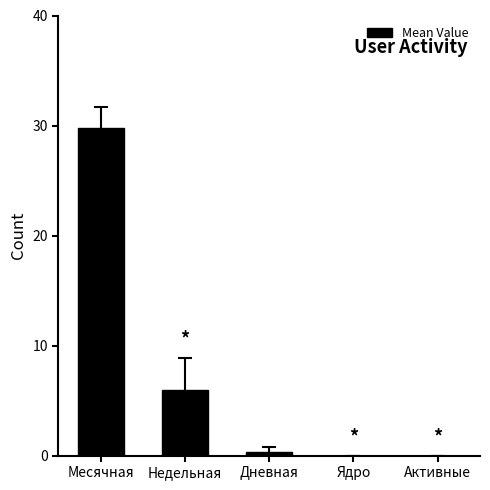

What is the sum of all values?

36.1